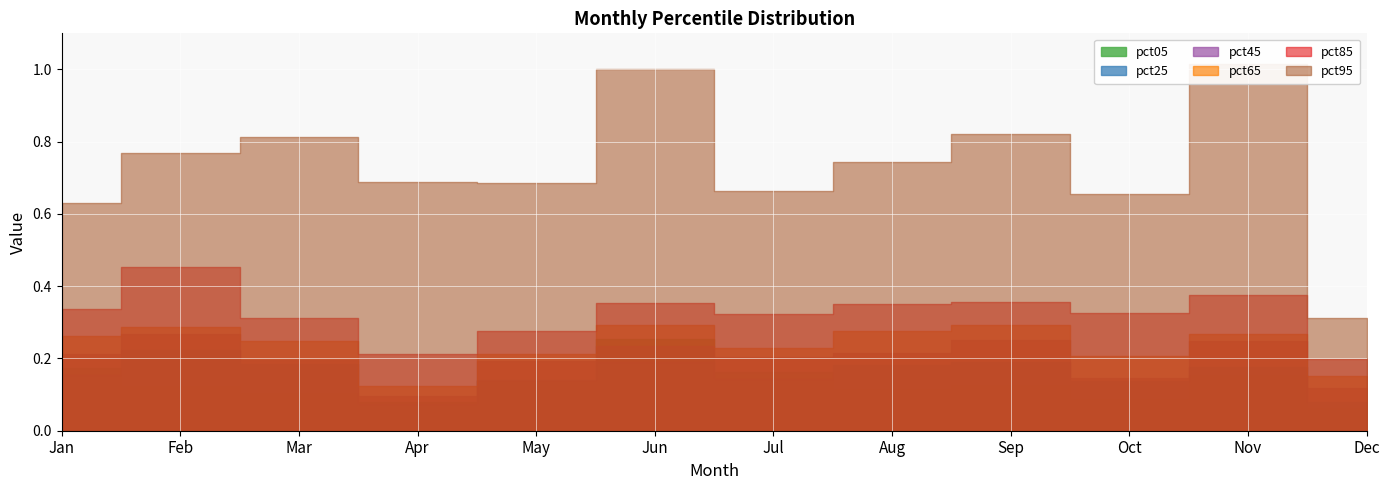

What is the sum of all pct45 values?

2.4